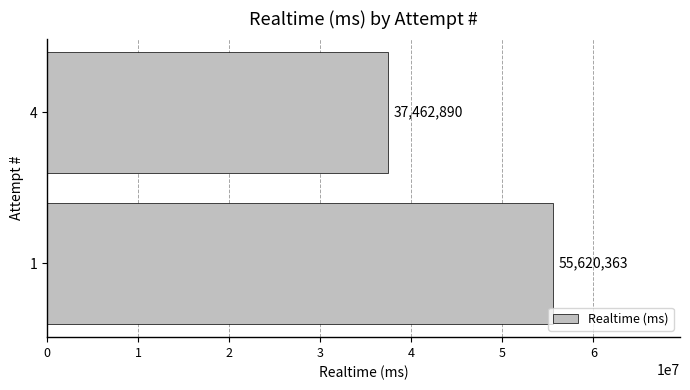

What is the smallest value displayed?

37462890